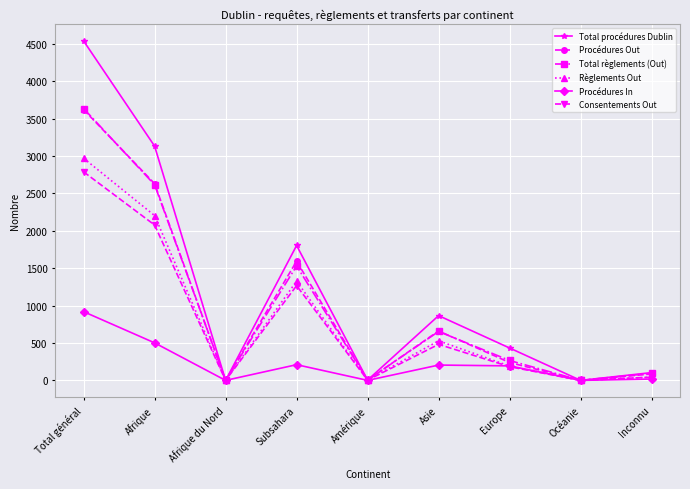

How many values in the Procédures In series are below 194?

4